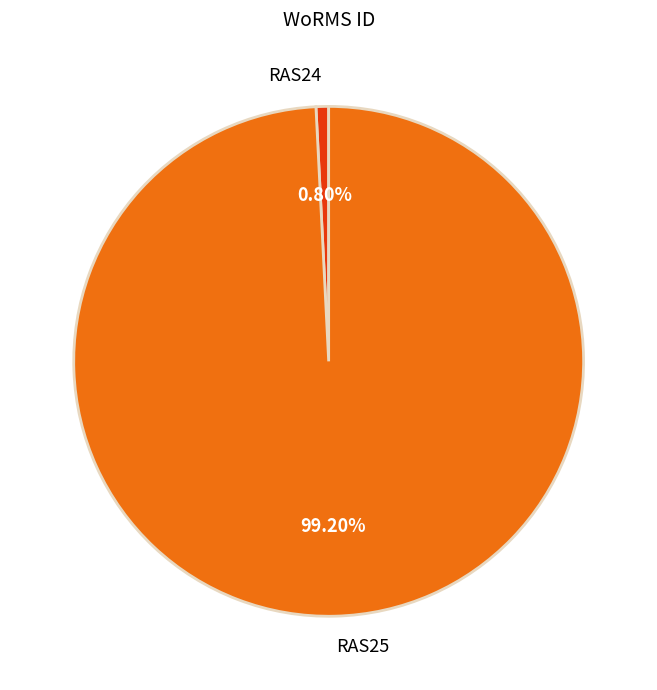

Which slice is the smallest?

RAS24